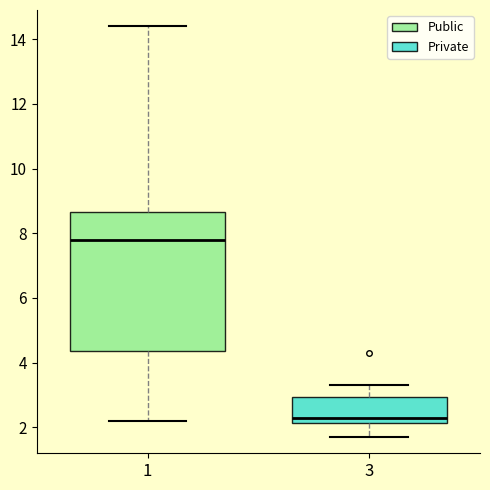

Comparing the boxes themselves (not the whiskers), which one is the tallest?

1